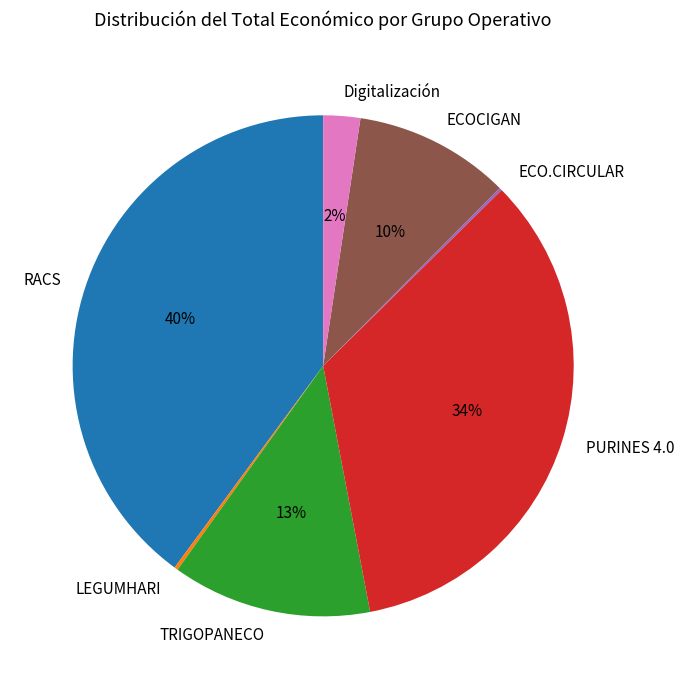

To the nearest percent, what is the average slice percentage?

14%